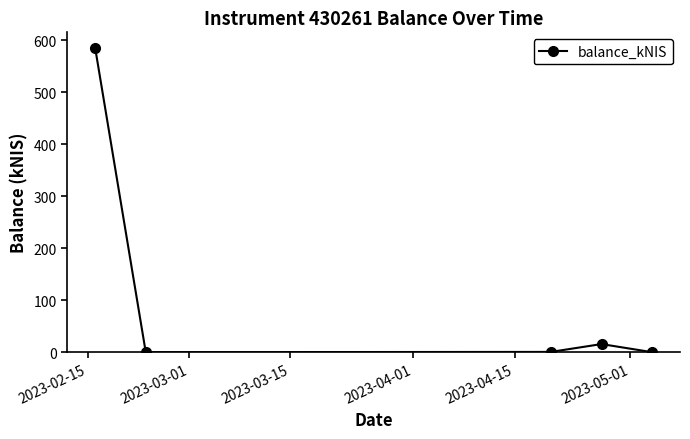

True or false: the data has more than 1 interior local peaks.

False